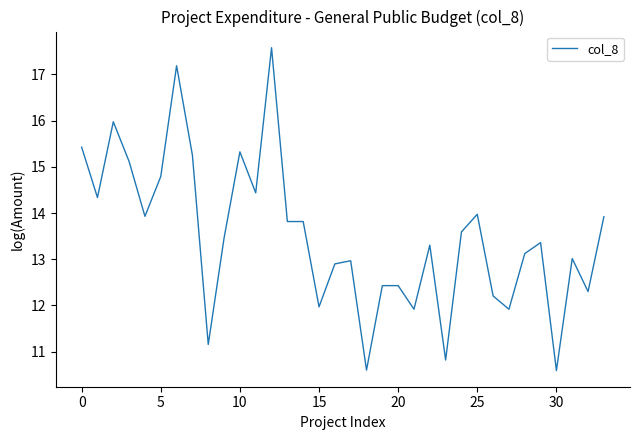

What is the smallest value displayed?

10.6